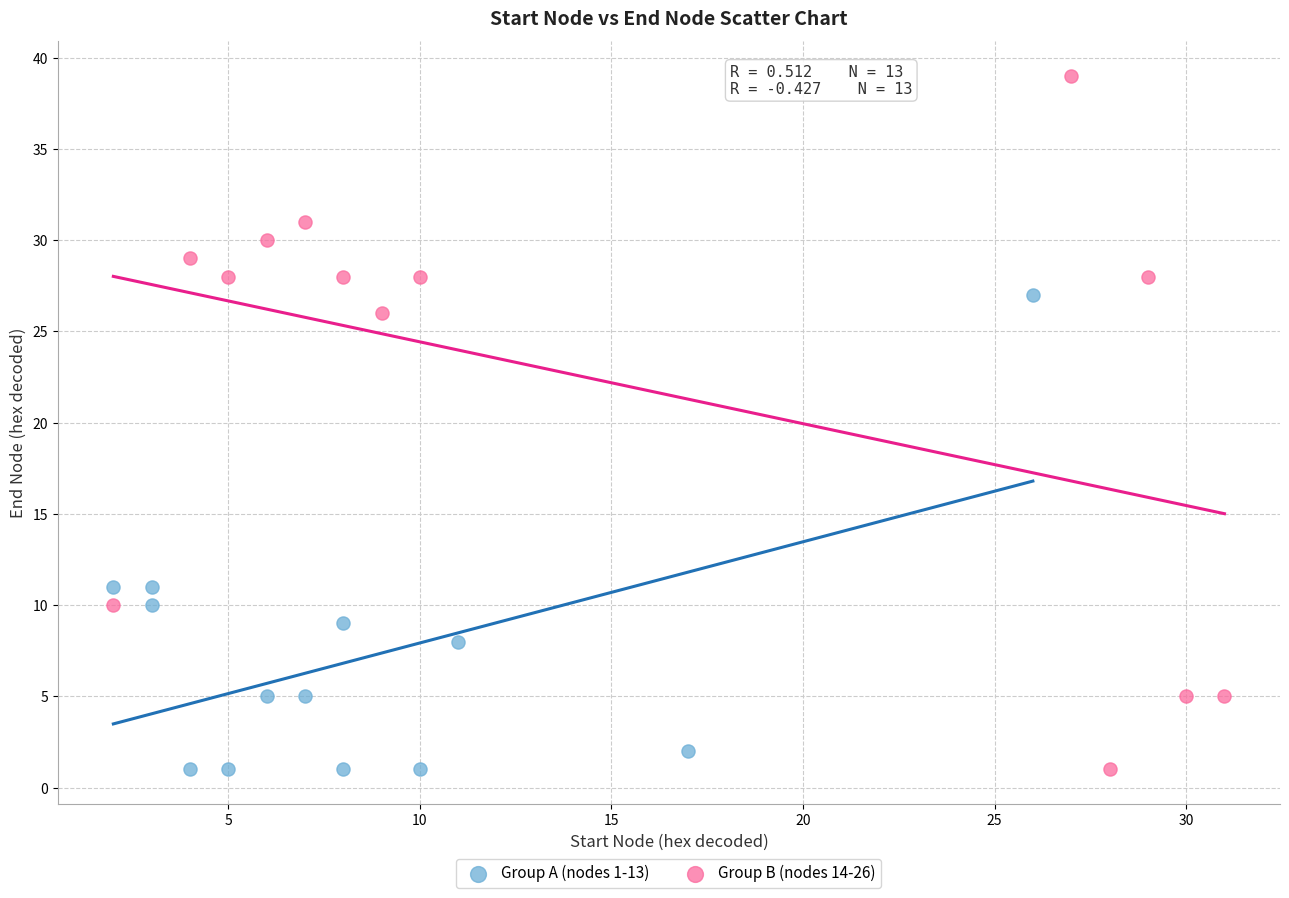

Which series reaches the maximum Y coordinate?

Group B (nodes 14-26)